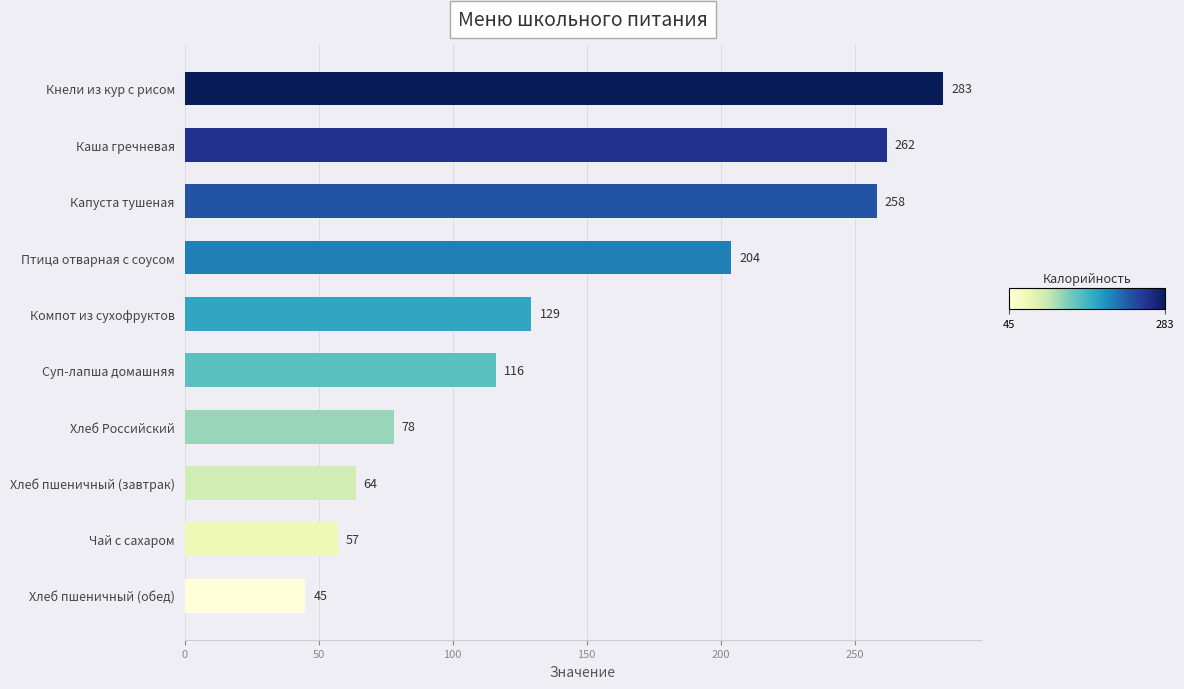

Between Хлеб Российский and Кнели из кур с рисом, which is larger?

Кнели из кур с рисом